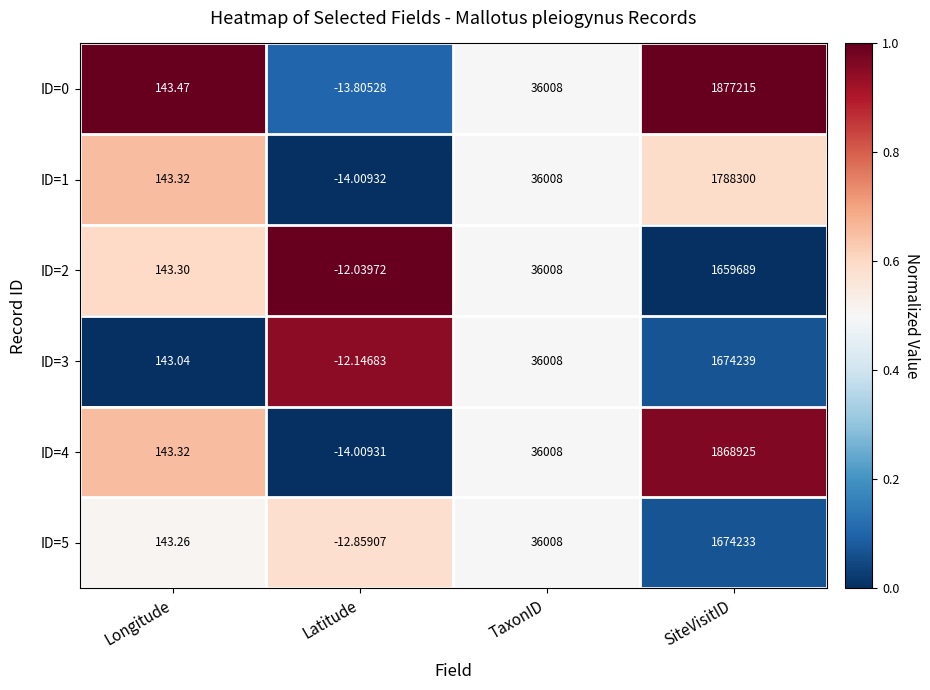

How many series are shown in this chart?

6